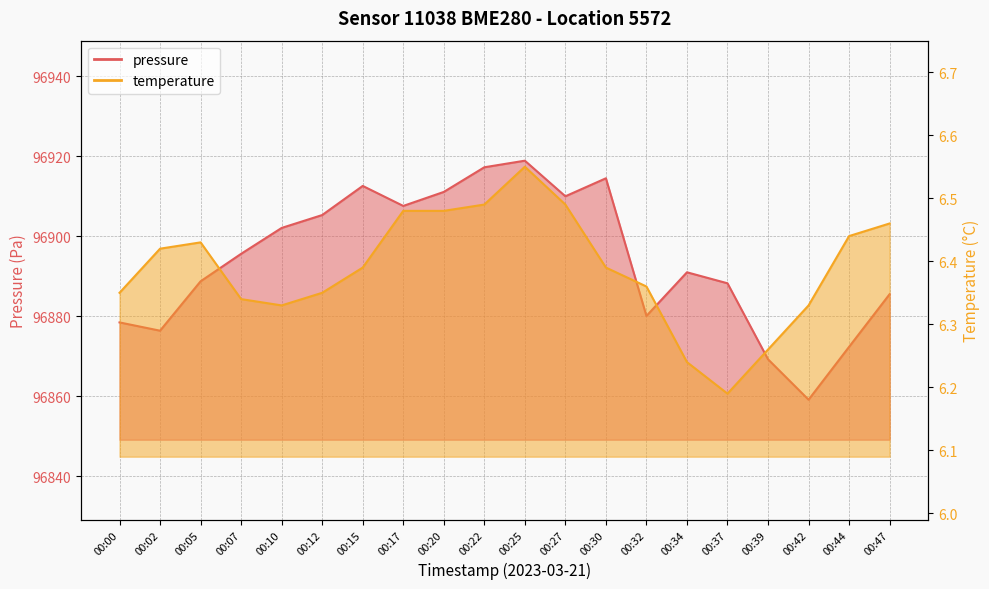

What is the smallest value displayed?

6.2